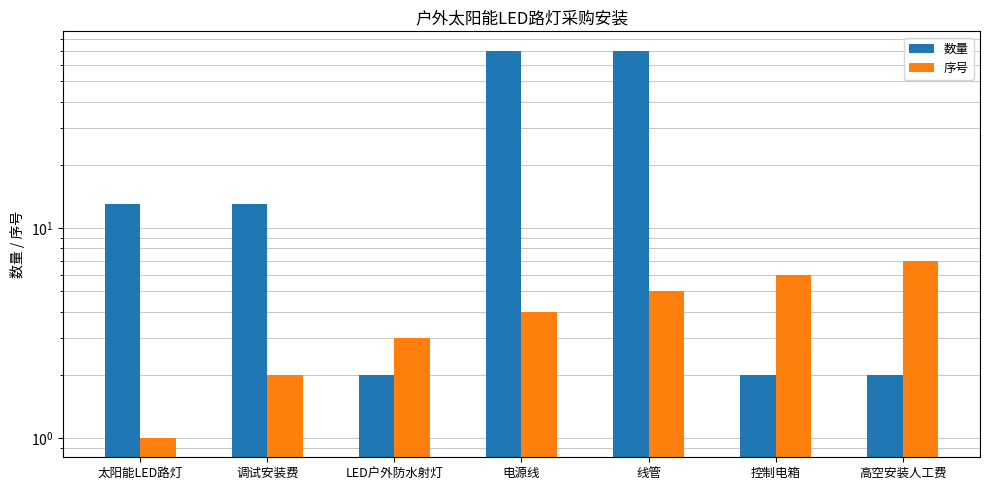

At which label does 序号 reach its minimum?

太阳能LED路灯